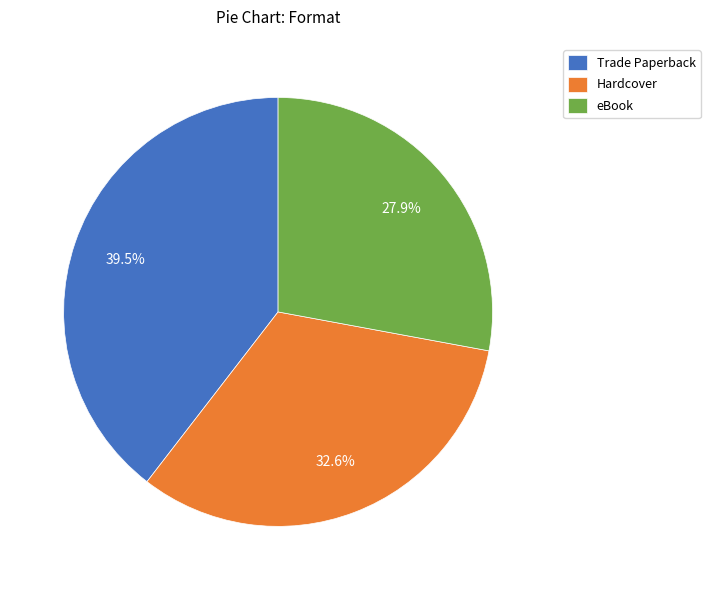

True or false: Trade Paperback accounts for 28% of the total.

False